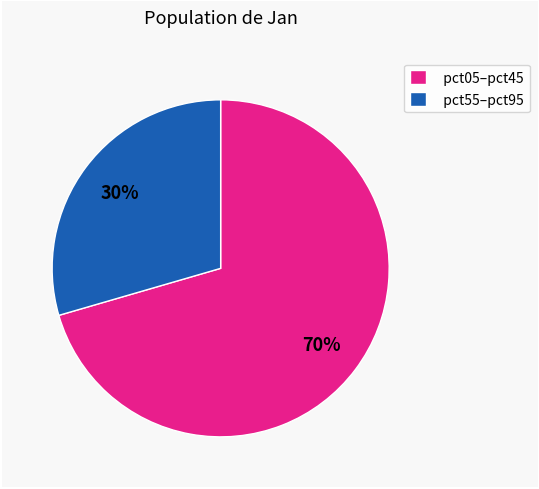

True or false: pct05–pct45 accounts for 70% of the total.

True